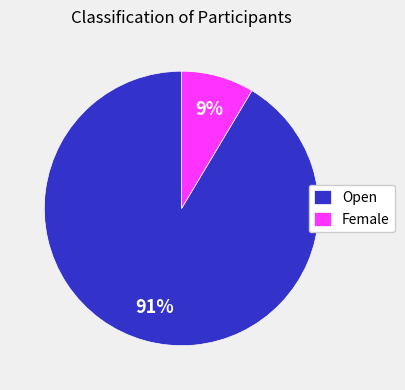

To the nearest percent, what is the average slice percentage?

50%